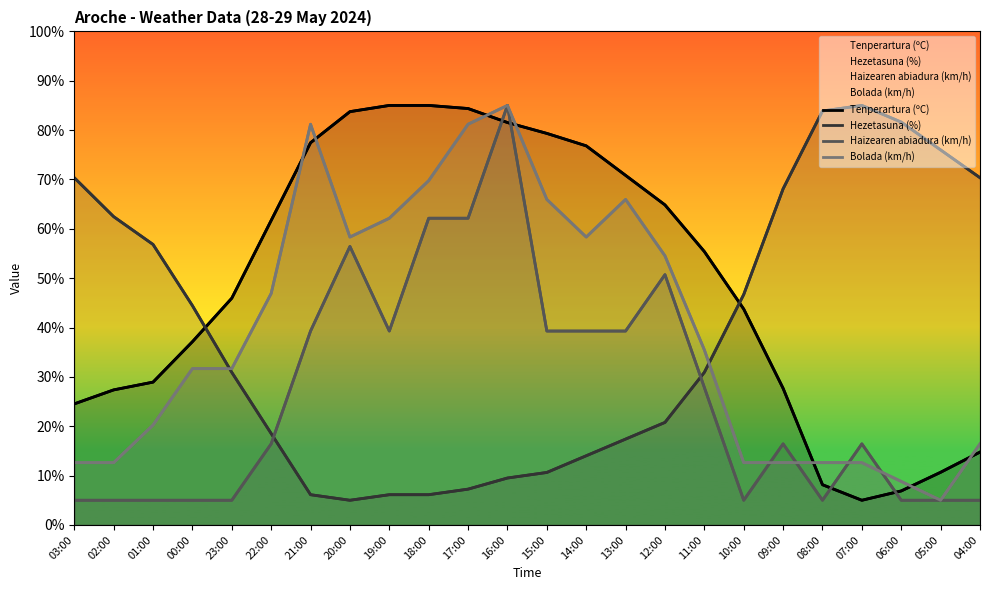

What is the difference between the maximum and minimum values in the Tenperartura (ºC) series?

80.0